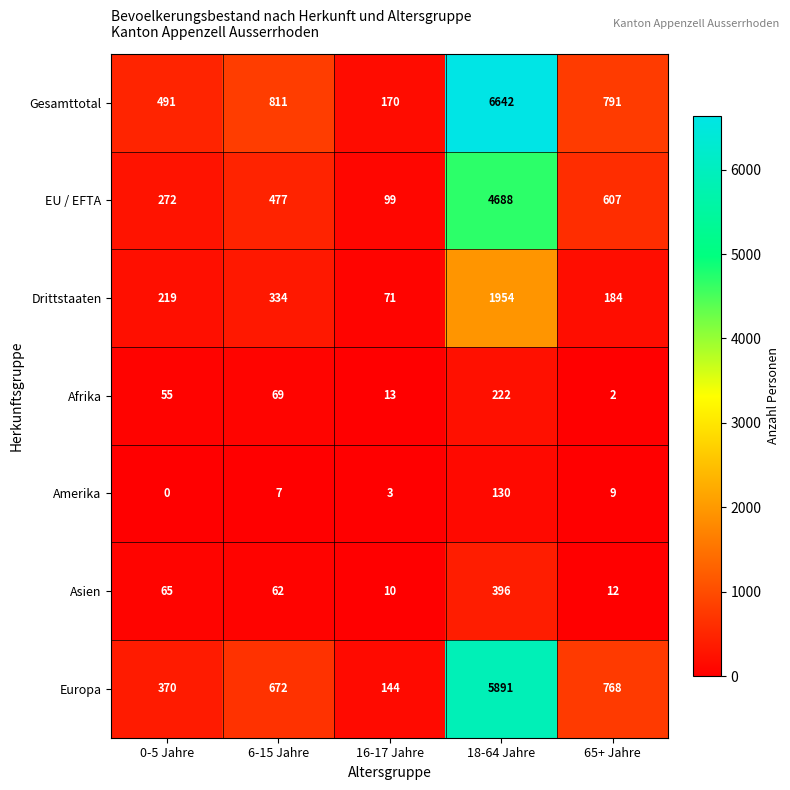

The value of Gesamttotal at 65+ Jahre is 328. True or false?

False